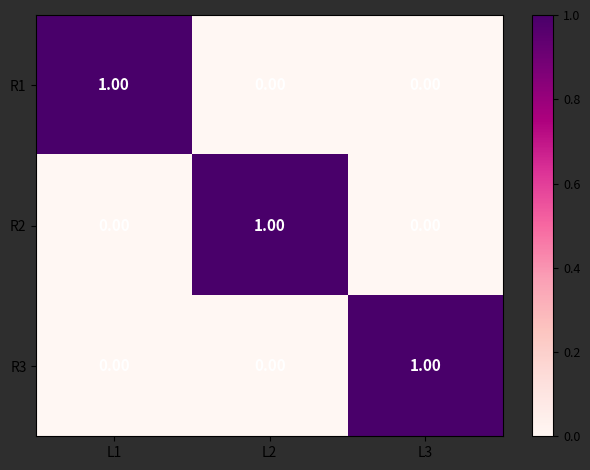

At how many categories does at least one series exceed 0?

3